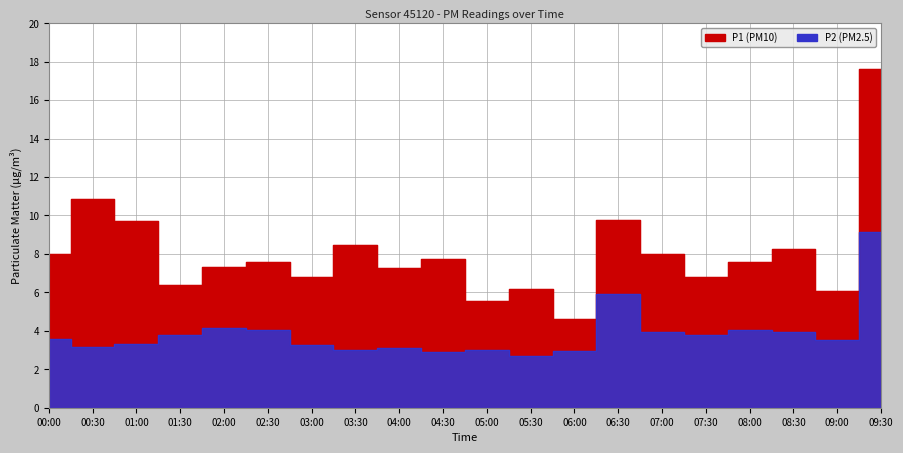

Is the value of P1 at 01:00 greater than the value of P2 at 09:30?

Yes